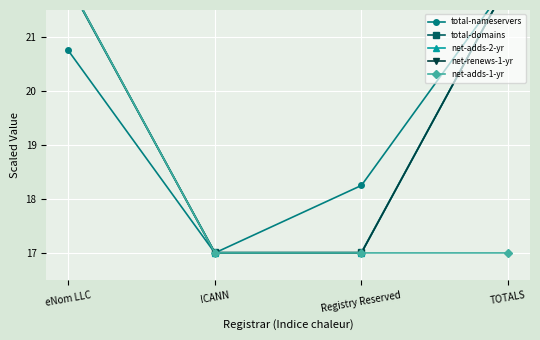

At which label does total-domains reach its peak?

TOTALS